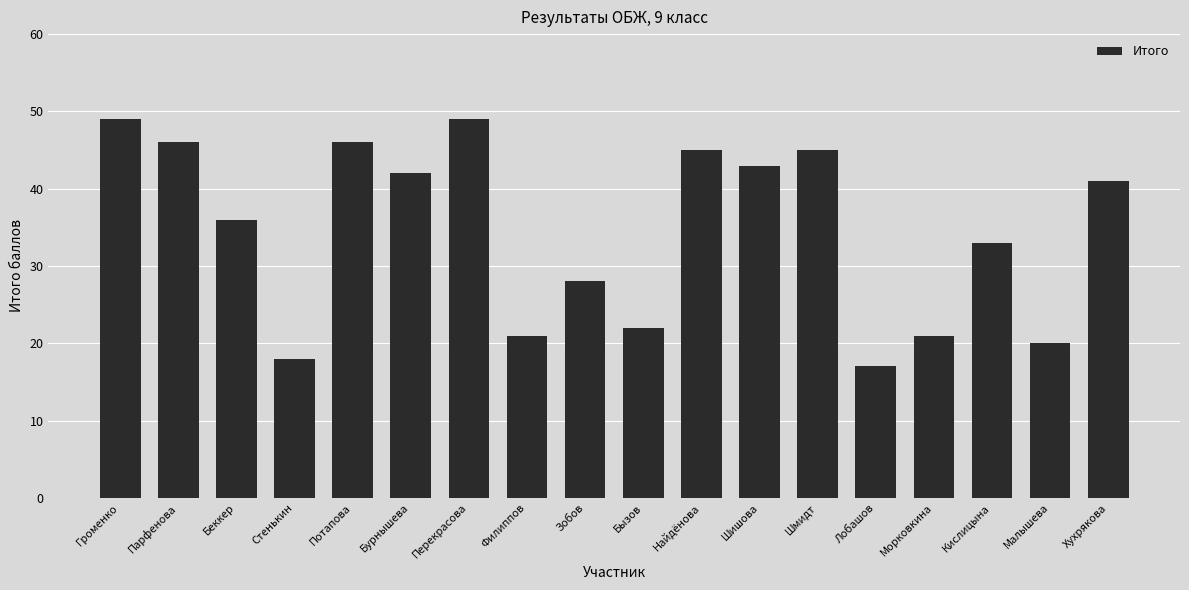

What is the difference between the values at Беккер and Парфенова?

10